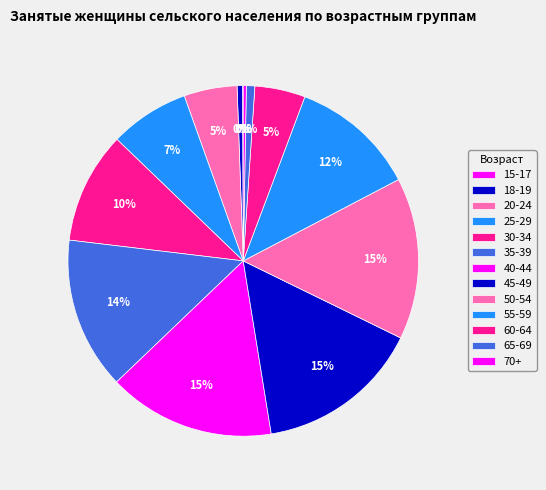

What percentage do 60-64 and 50-54 together represent?

19.6%